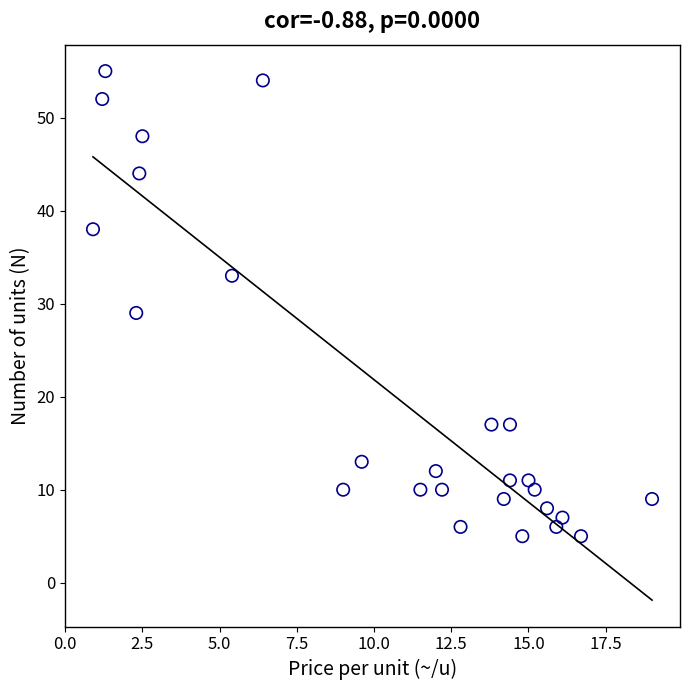

What is the range of Y values (max minus min)?

50